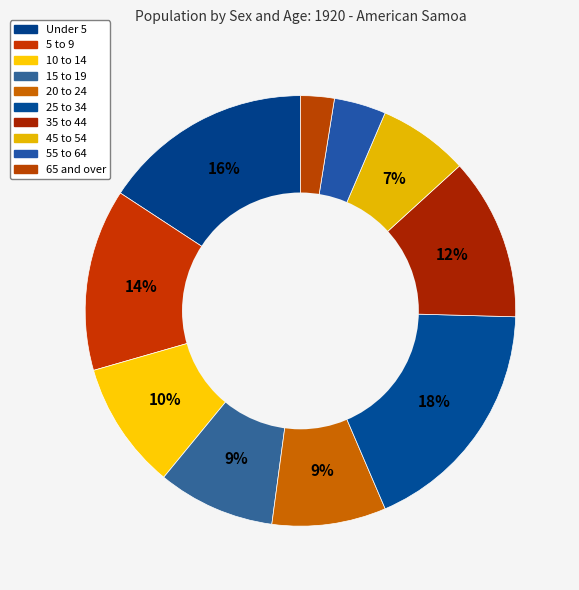

Is 55 to 64 the majority of the pie?

No